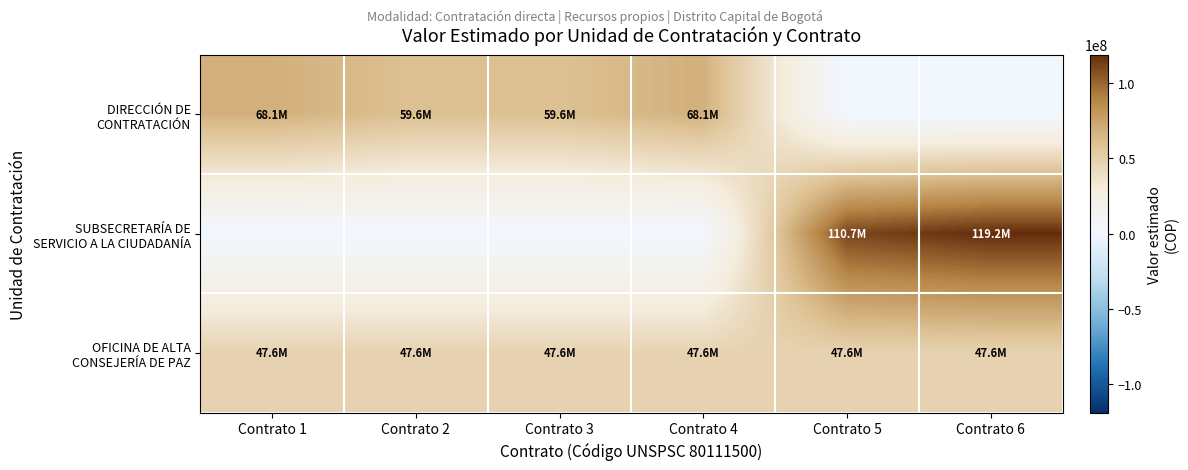

Rank the series by their maximum value, from lowest to highest.

OFICINA DE ALTA CONSEJERÍA DE PAZ, DIRECCIÓN DE CONTRATACIÓN, SUBSECRETARÍA DE SERVICIO A LA CIUDADANÍA